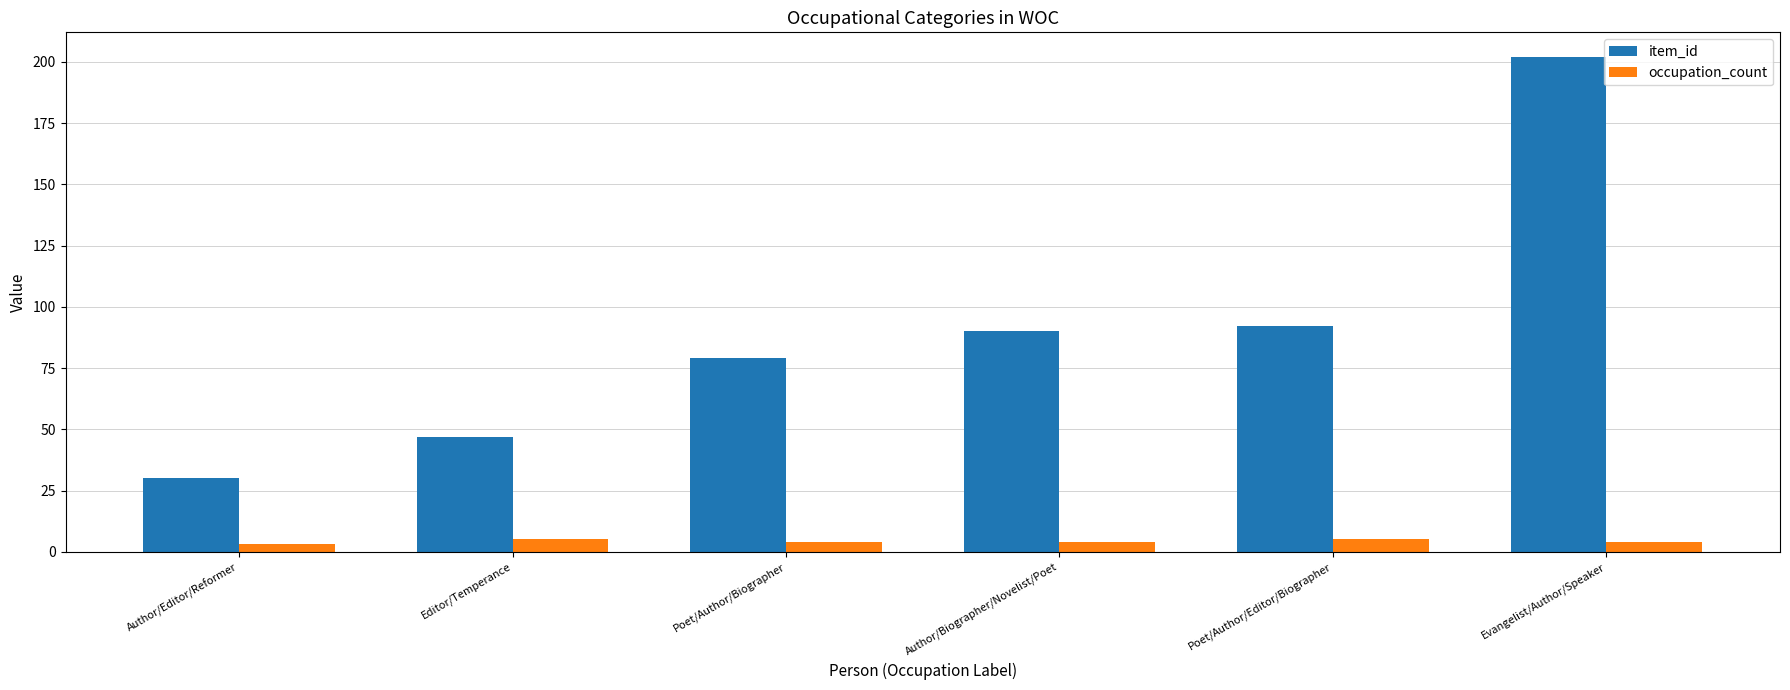

Reading left to right, what are all the values shown in this chart?

item_id: 30	47	79	90	92	202
occupation_count: 3	5	4	4	5	4